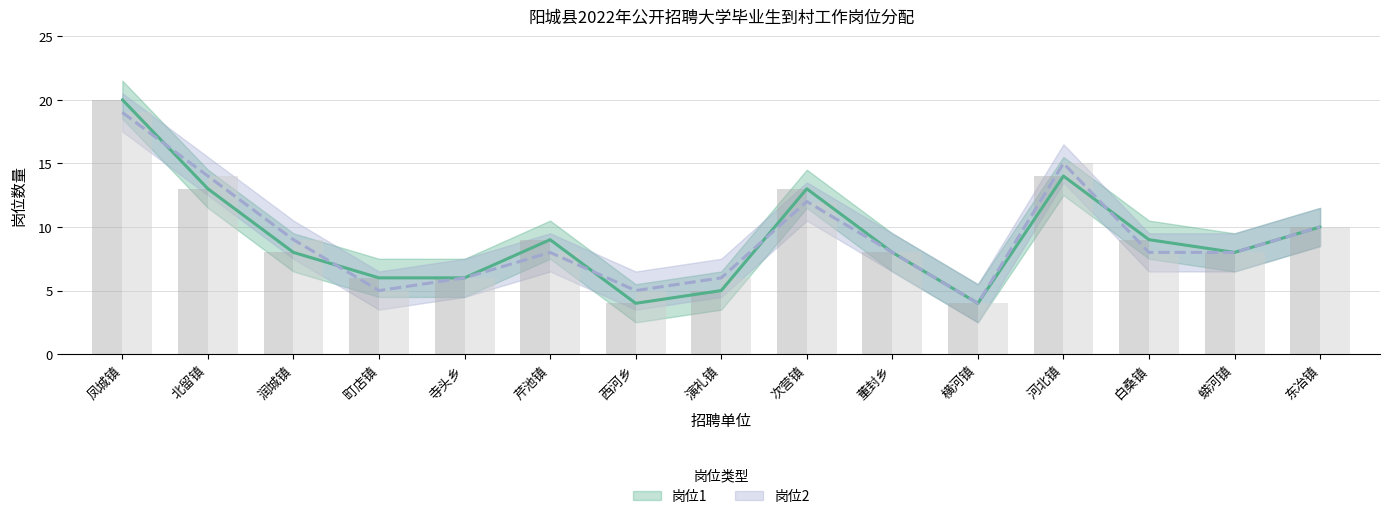

How many bars are there in total?

30